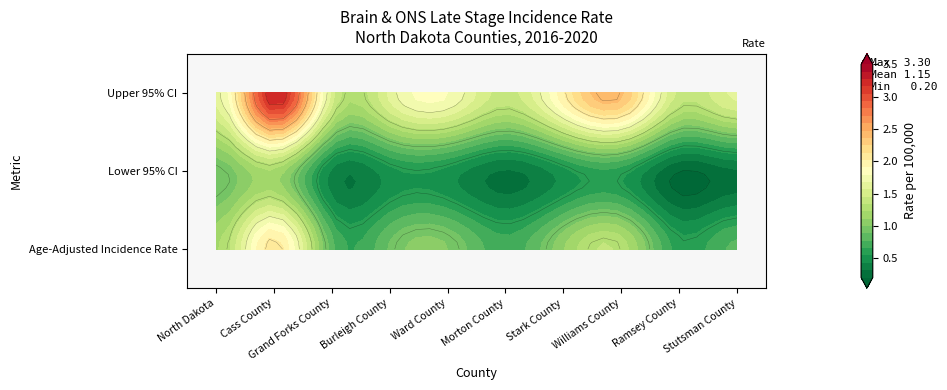

Rank the series at Ramsey County from lowest to highest value.

Lower 95% CI, Age-Adjusted Incidence Rate, Upper 95% CI